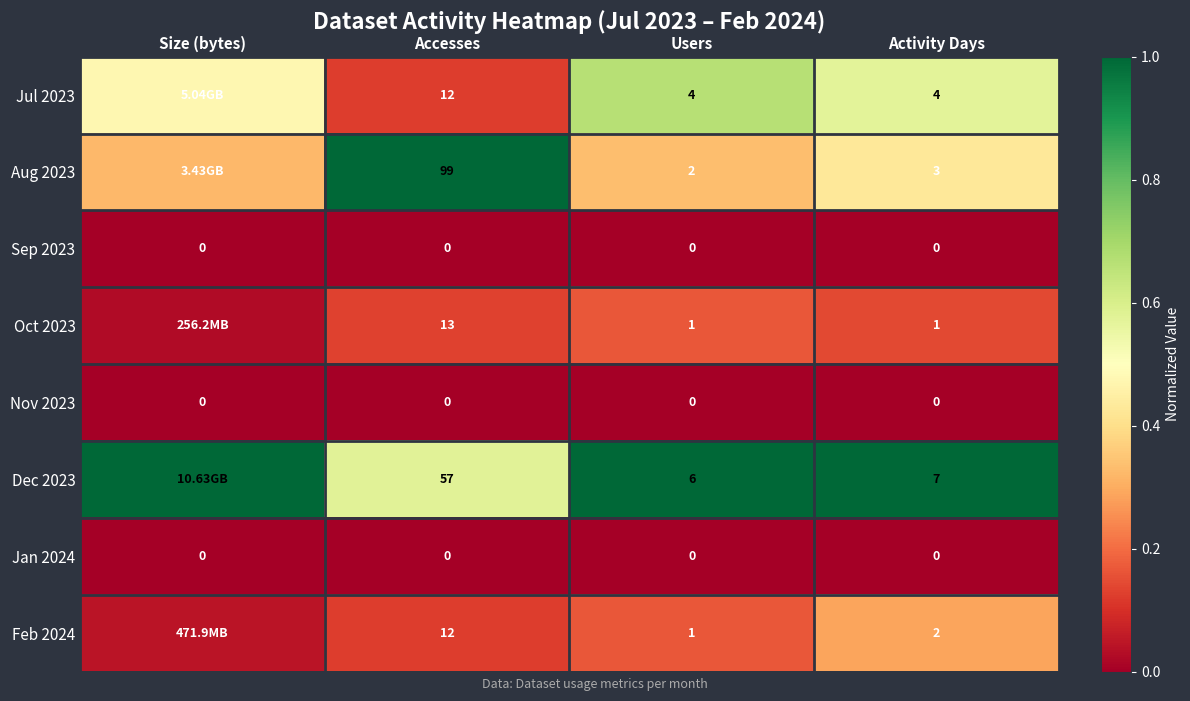

Which label corresponds to the smallest value in the chart?

Size (bytes)